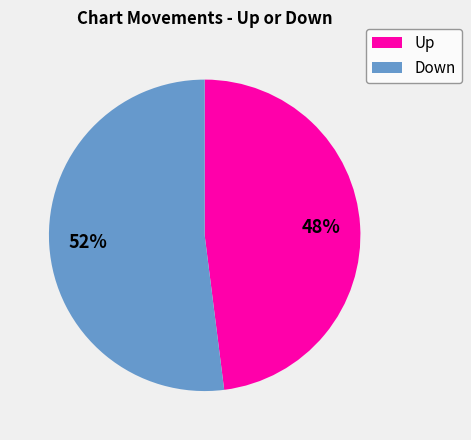

What is the smallest slice in the pie chart?

Up